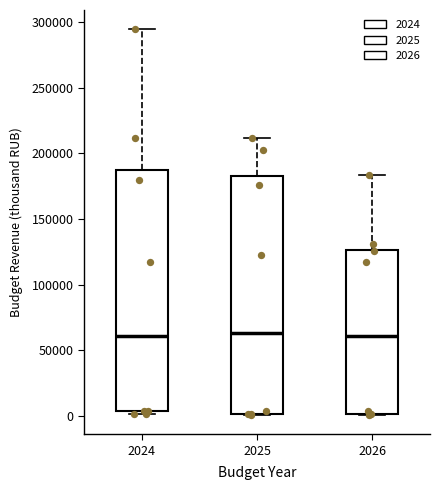

Reading left to right, read every box against the y-axis: the position of its median line, the range the box covers, and the ends of its whiskers. The values are not printed on the chart, so give them approximately, as read against the axis.

2024: median 60000, box 5000 to 190000, whiskers 0 to 295000
2025: median 65000, box 0 to 180000, whiskers 0 to 210000
2026: median 60000, box 0 to 125000, whiskers 0 to 185000